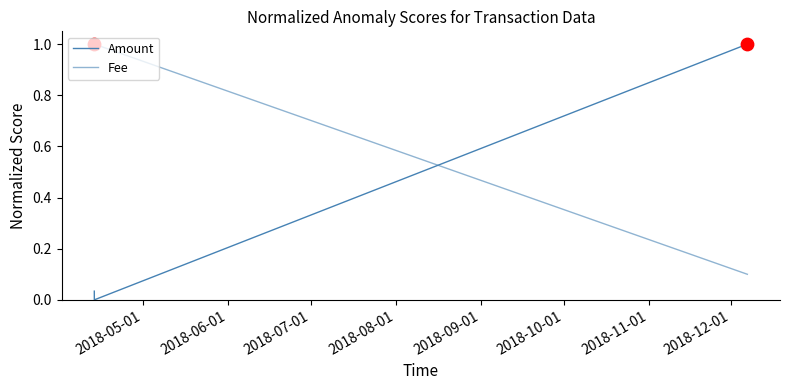

How many categories are shown in the chart?

3